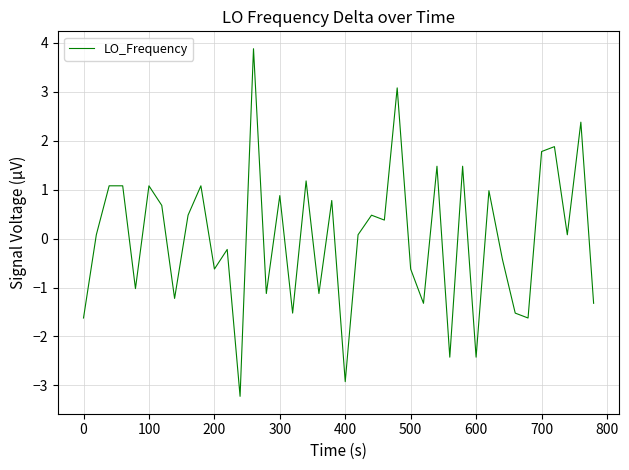

What is the minimum value shown in the chart?

-3.2